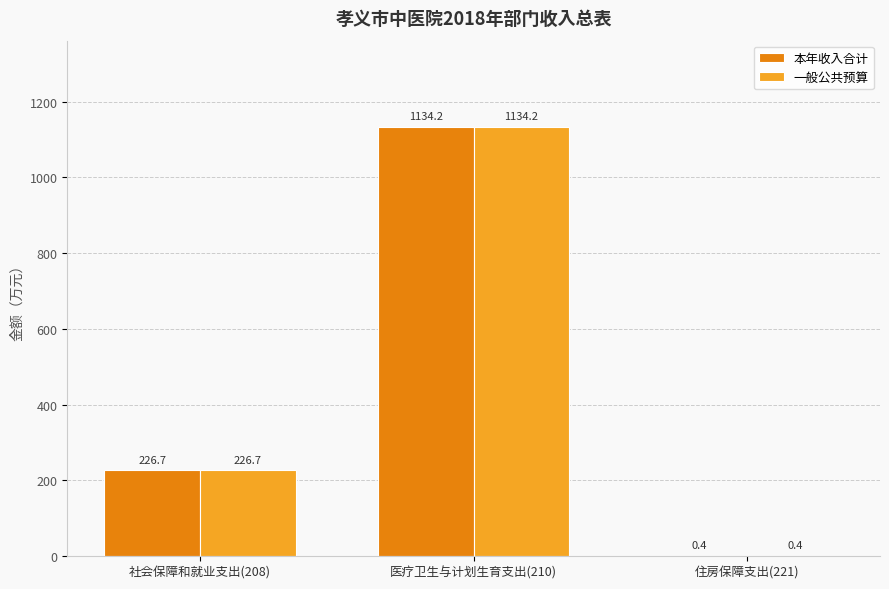

What is the total value across all series at 住房保障支出(221)?

0.8